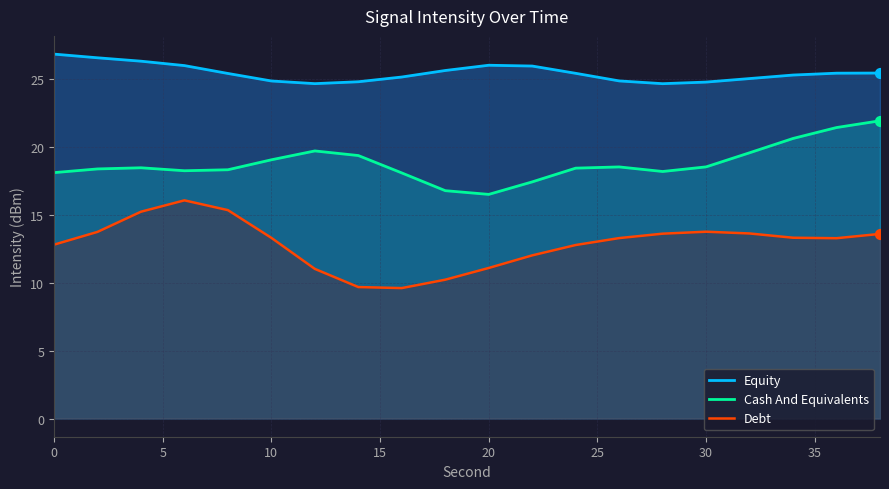

Which series has the largest total across all categories?

Equity